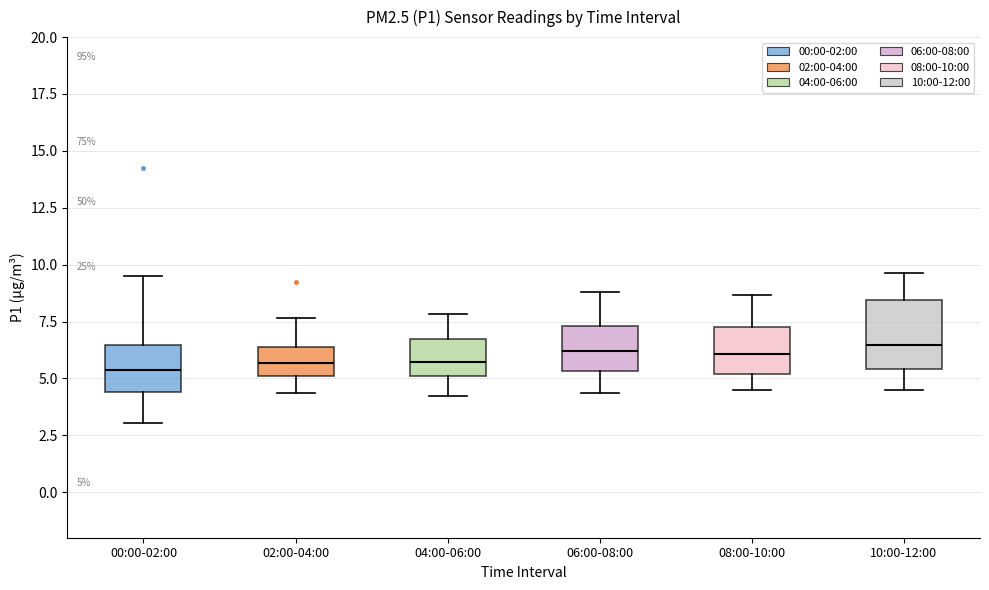

Which box is the tallest, from its lower edge to its upper edge?

10:00-12:00